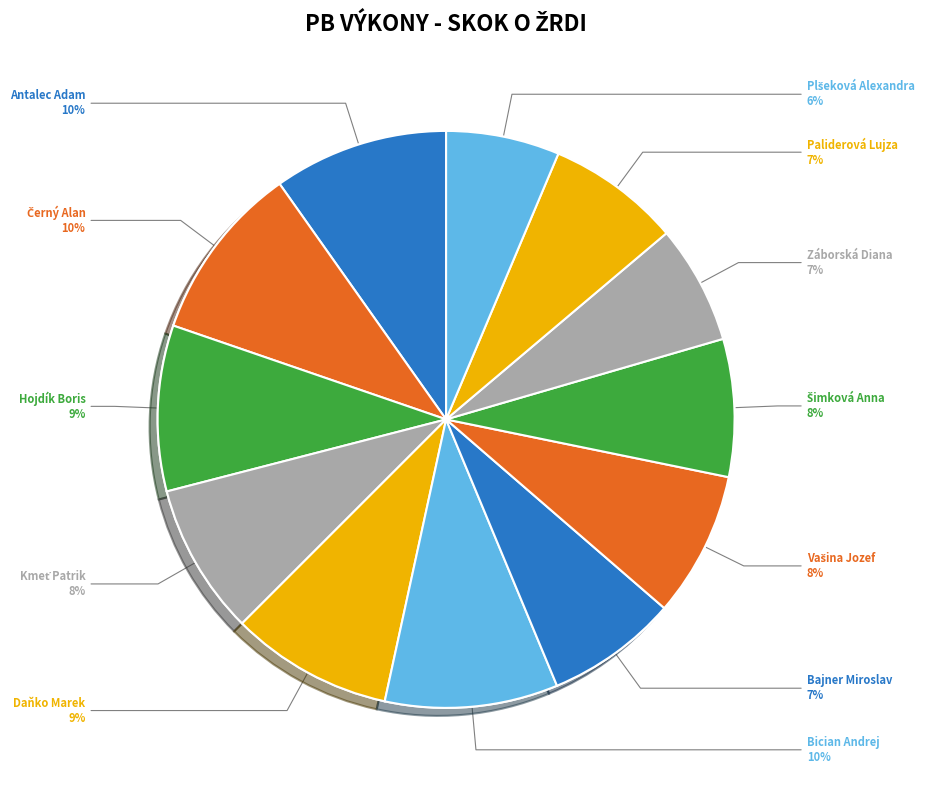

Approximately how many times larger is the value at Daňko Marek compared to Šimková Anna?

1.2